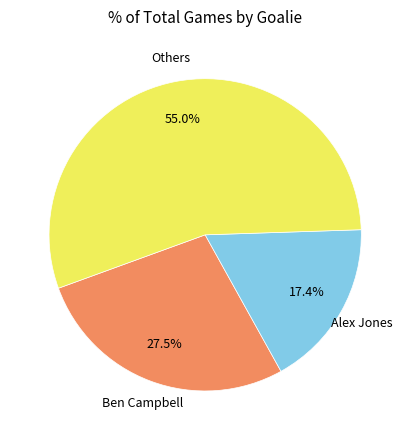

Is there any slice that represents more than half of the pie?

Yes